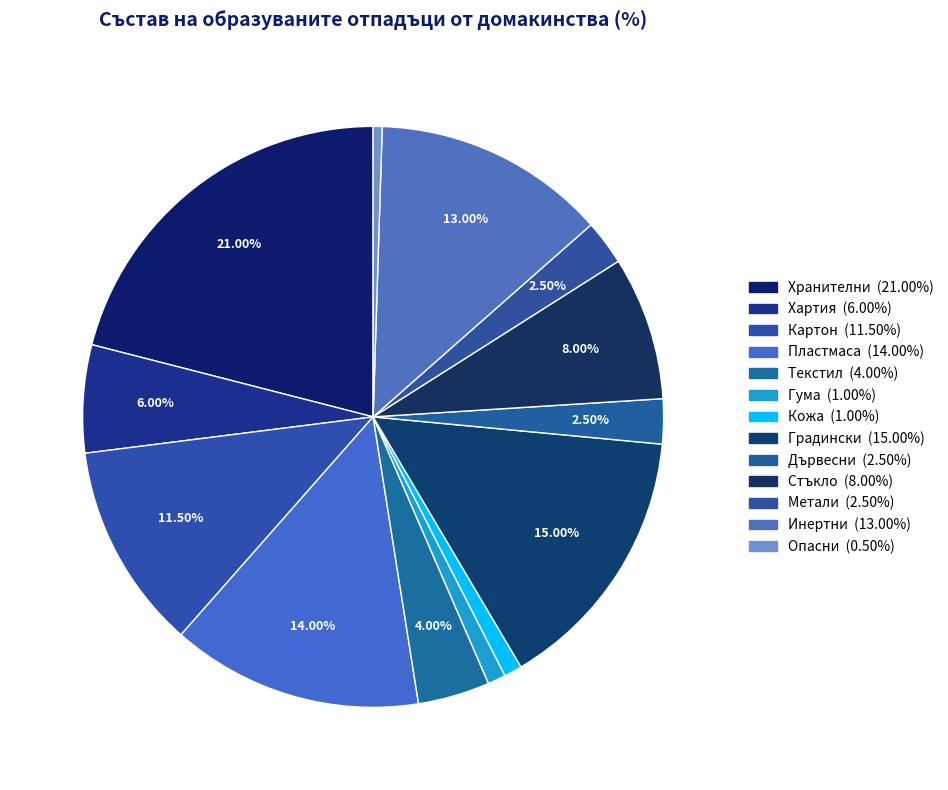

True or false: Пластмаса accounts for 14% of the total.

True